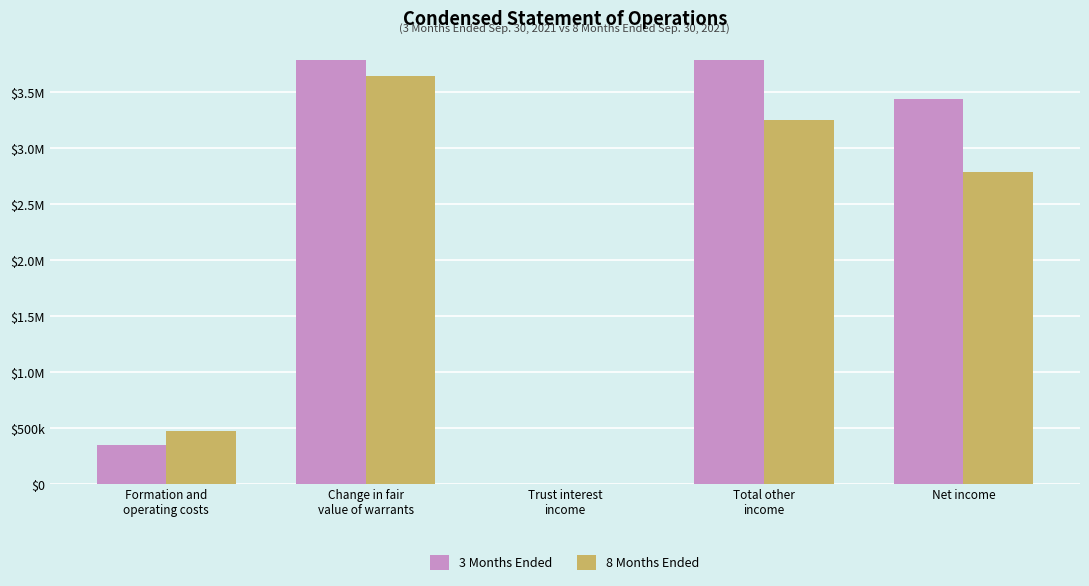

Are the bars grouped side by side (vs. stacked)?

Yes